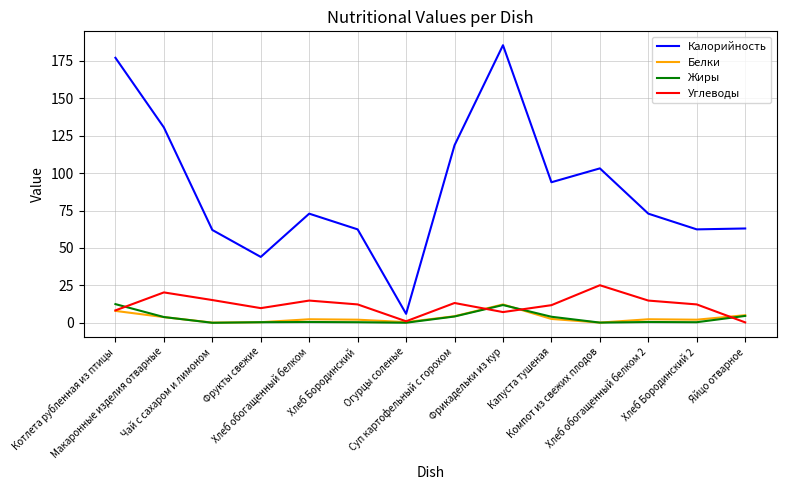

The value of Углеводы at Макаронные изделия отварные is 7.4. True or false?

False